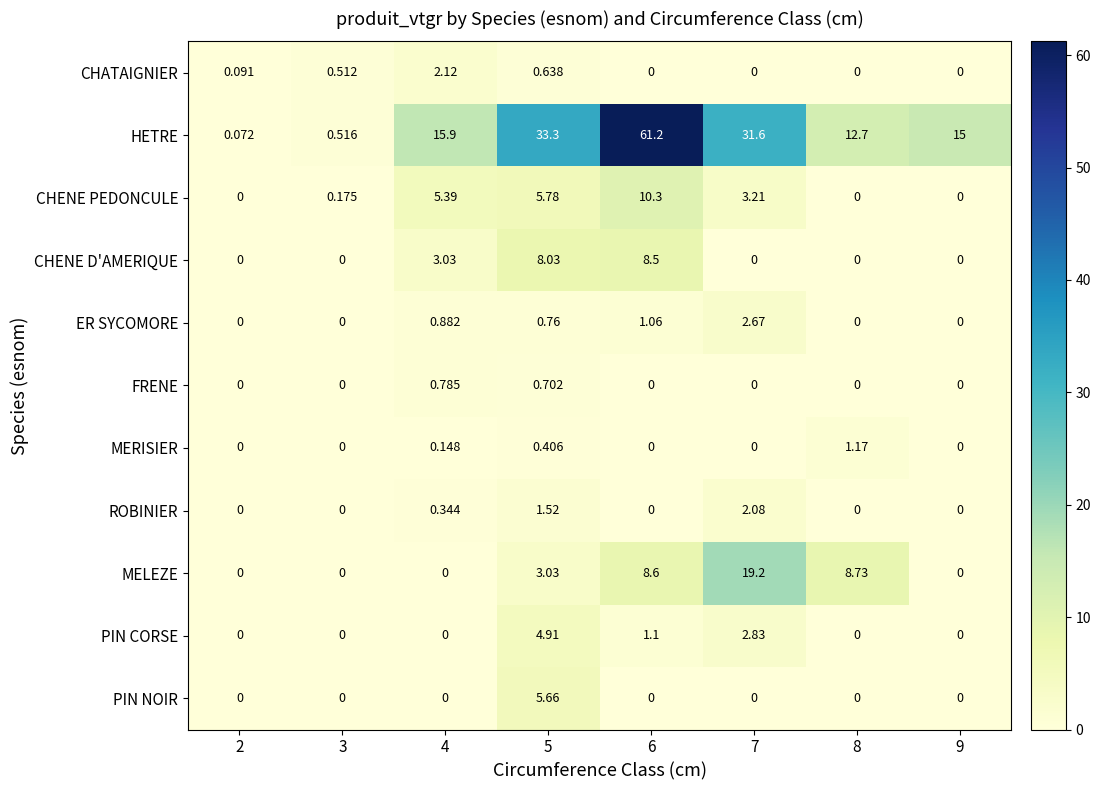

Rank the series by their maximum value, from highest to lowest.

HETRE, MELEZE, CHENE PEDONCULE, CHENE D'AMERIQUE, PIN NOIR, PIN CORSE, ER SYCOMORE, CHATAIGNIER, ROBINIER, MERISIER, FRENE